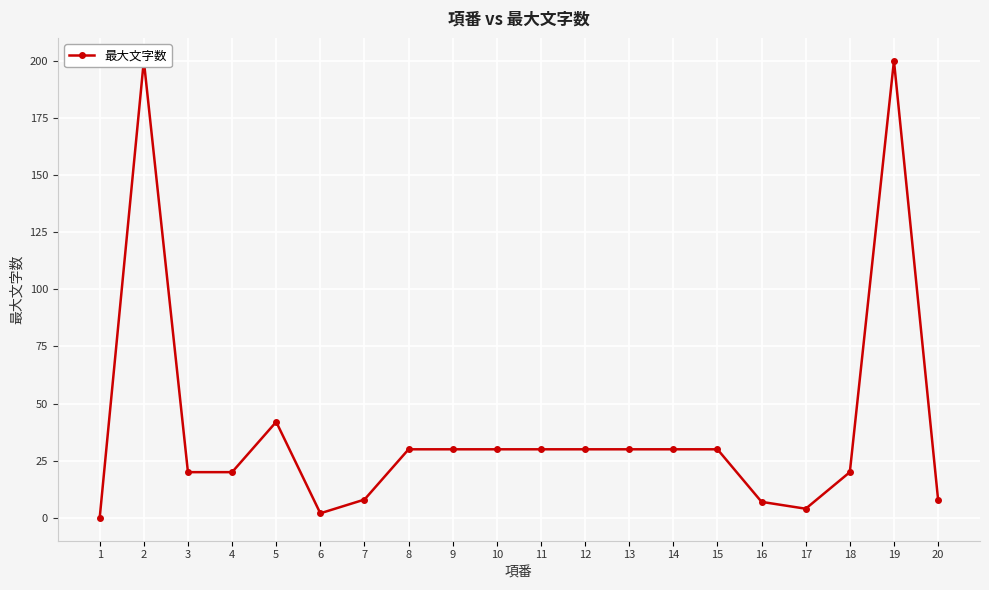

List the labels in order of value, smallest first.

1, 6, 17, 16, 7, 20, 3, 4, 18, 8, 9, 10, 11, 12, 13, 14, 15, 5, 2, 19